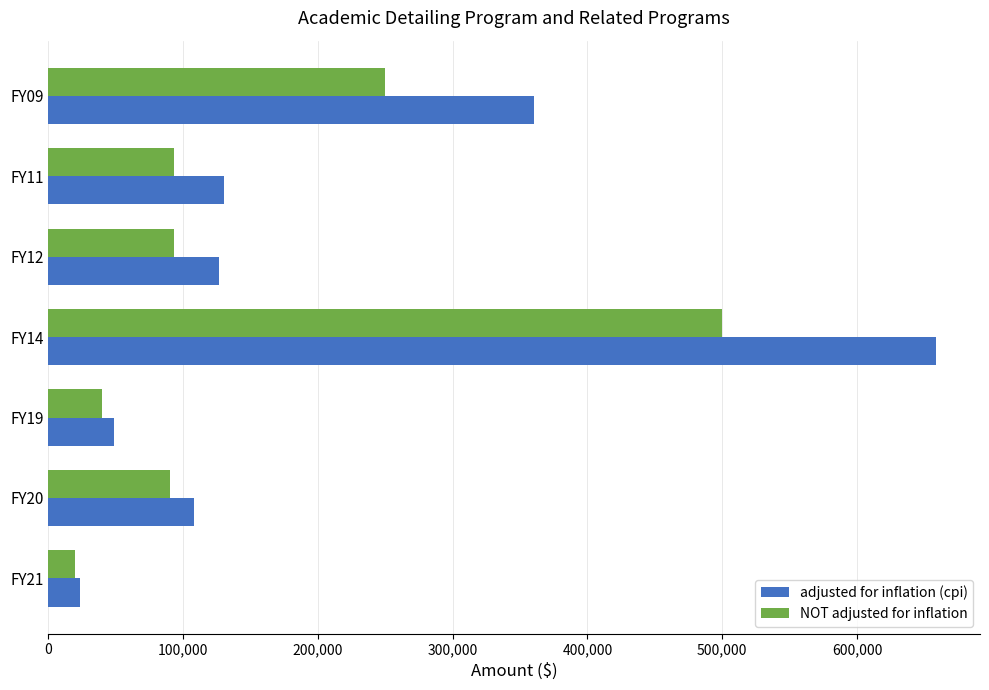

Which series changed the most between FY19 and FY11?

adjusted for inflation (cpi)